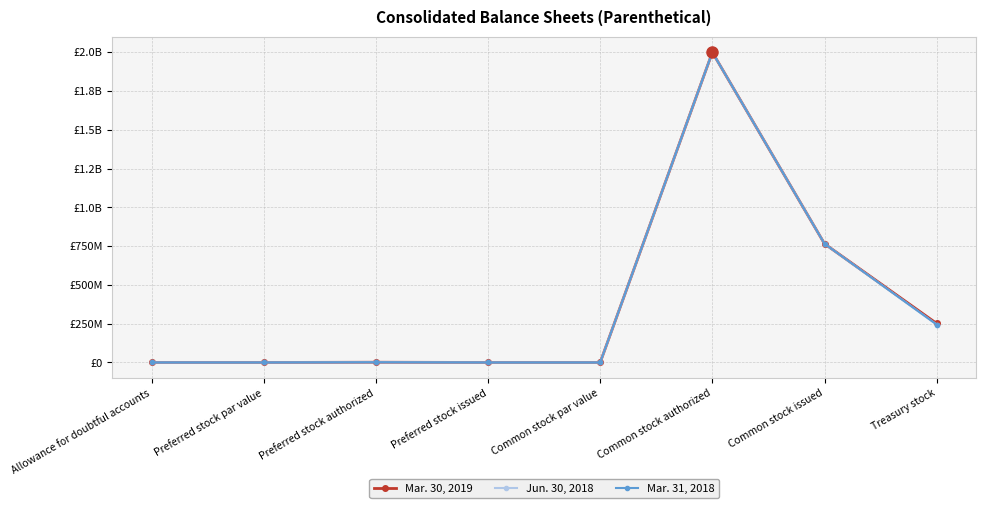

Rank the series by their maximum value, from highest to lowest.

Mar. 30, 2019, Jun. 30, 2018, Mar. 31, 2018